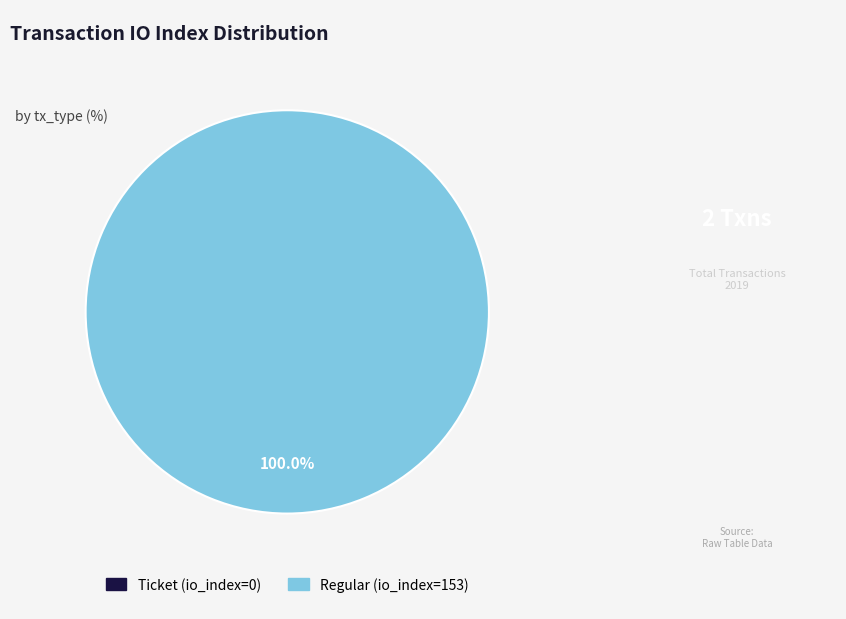

Is there a majority slice in this chart?

Yes